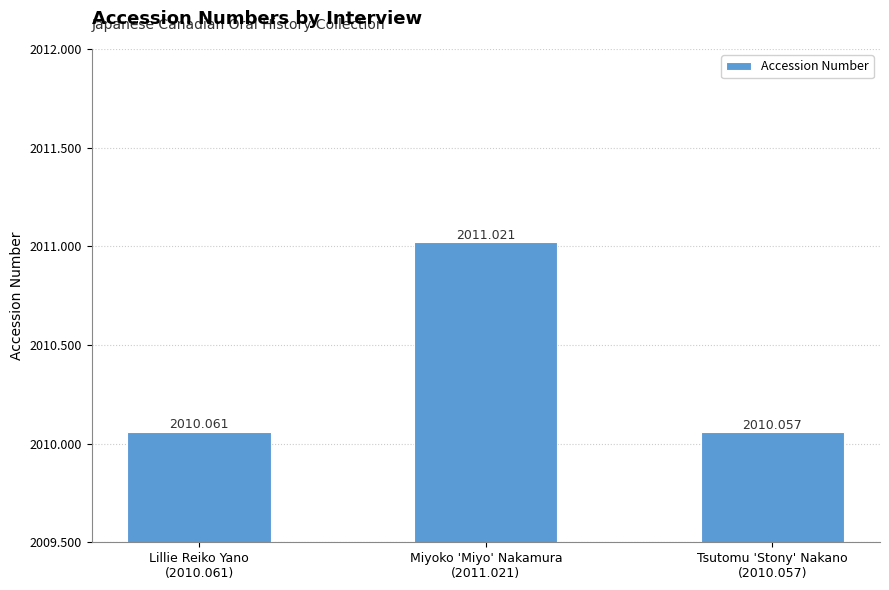

How many distinct data groups are displayed?

1